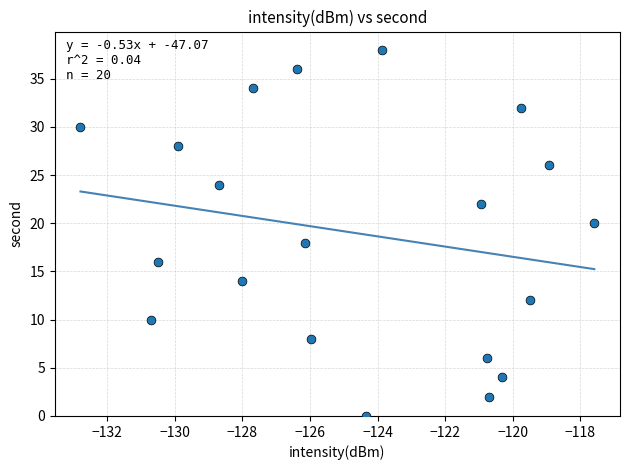

What is the range of Y values (max minus min)?

38